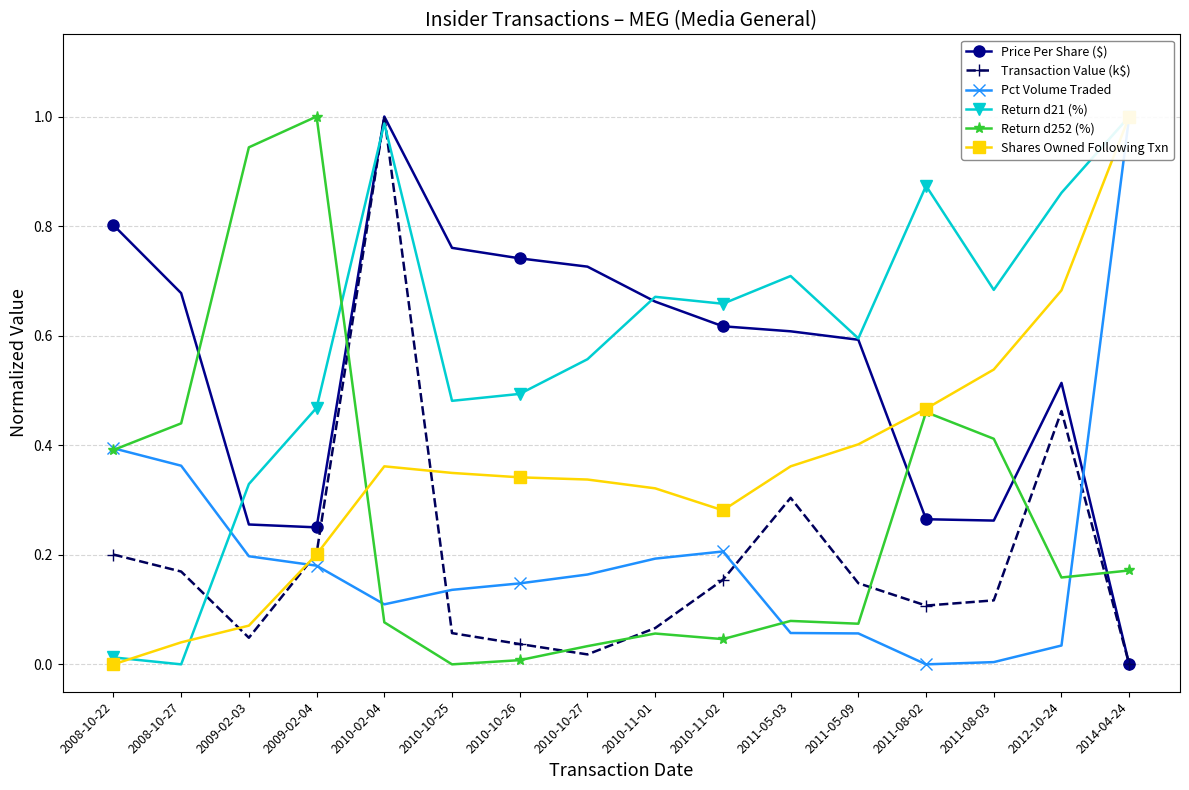

What is the spread (max minus min) of values at 2008-10-22?

0.8